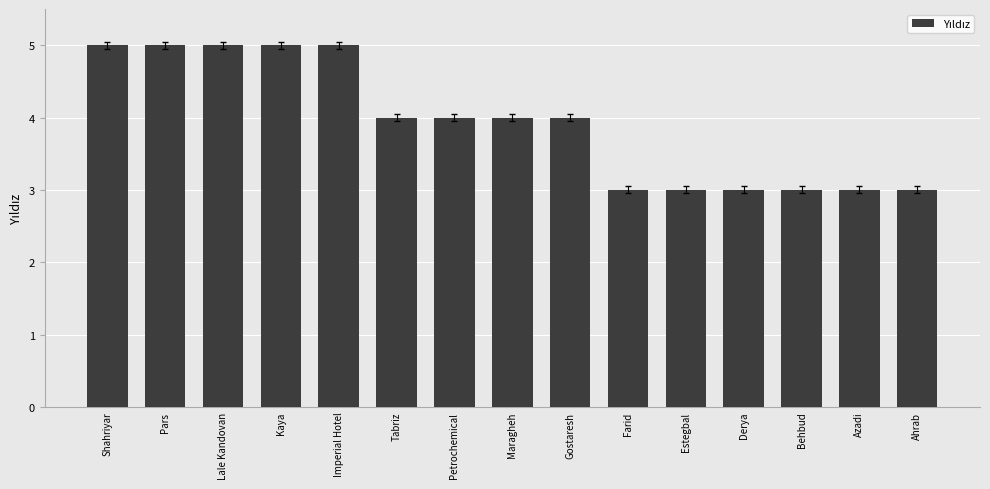

What is the value of the 13th bar from the left?

3